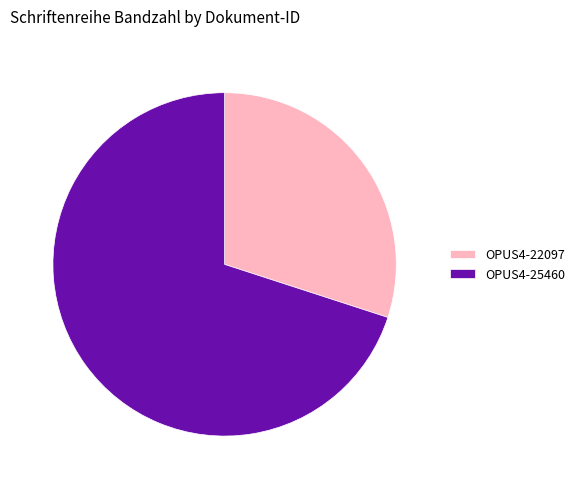

Rank the categories by value from highest to lowest.

OPUS4-25460, OPUS4-22097